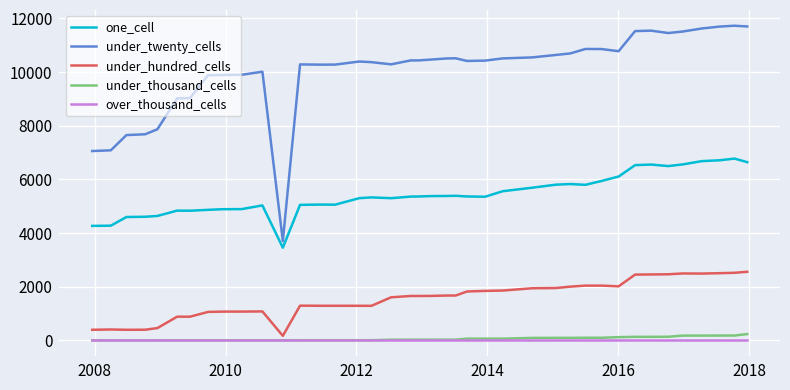

True or false: under_hundred_cells and under_twenty_cells cross at least once.

False